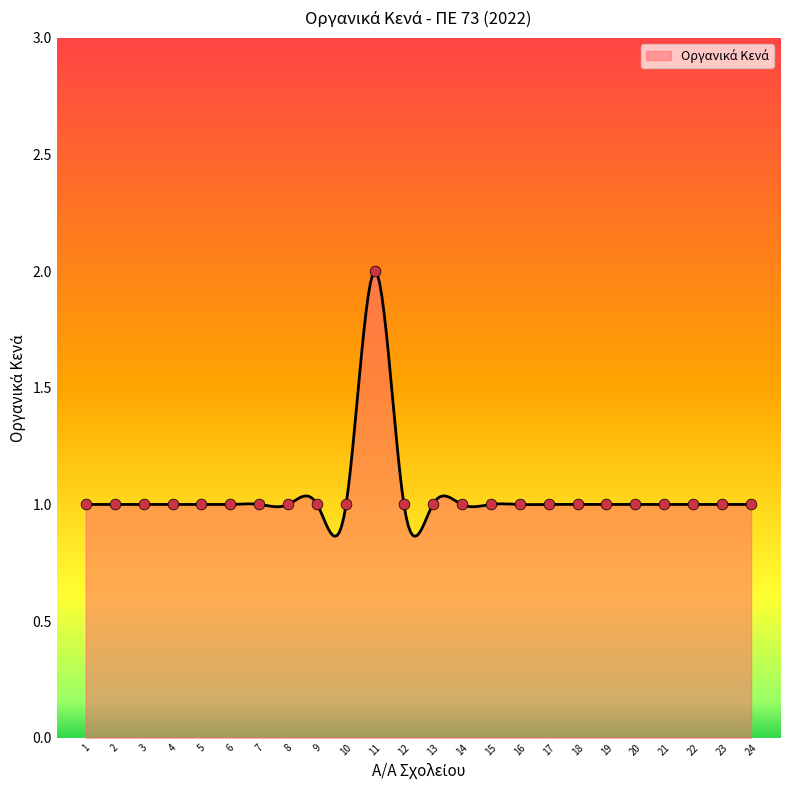

How many lines are shown in the chart?

1